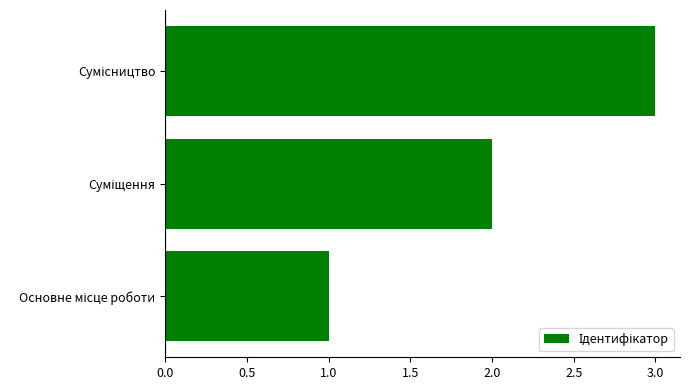

What is the greatest value displayed?

3